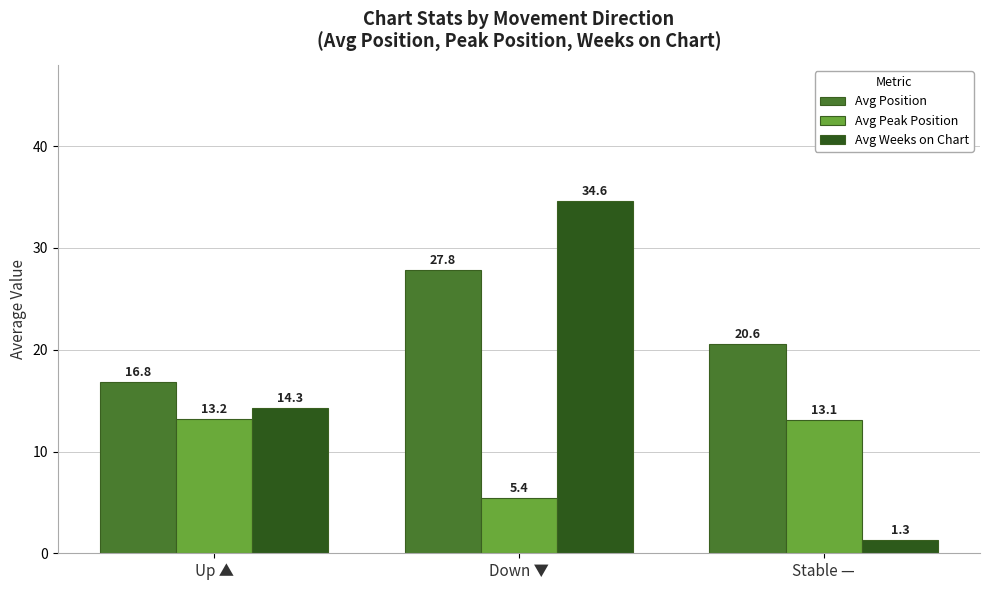

At which label does Avg Weeks on Chart first exceed 14?

Up ▲